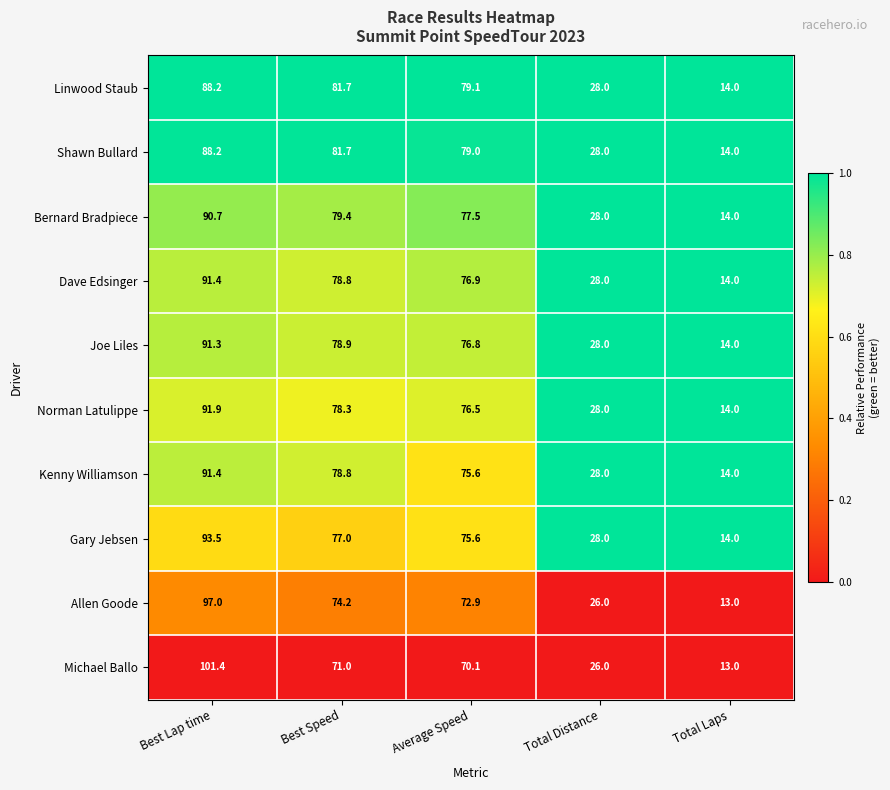

Is the value of Joe Liles at Average Speed greater than the value of Michael Ballo at Best Lap time?

No